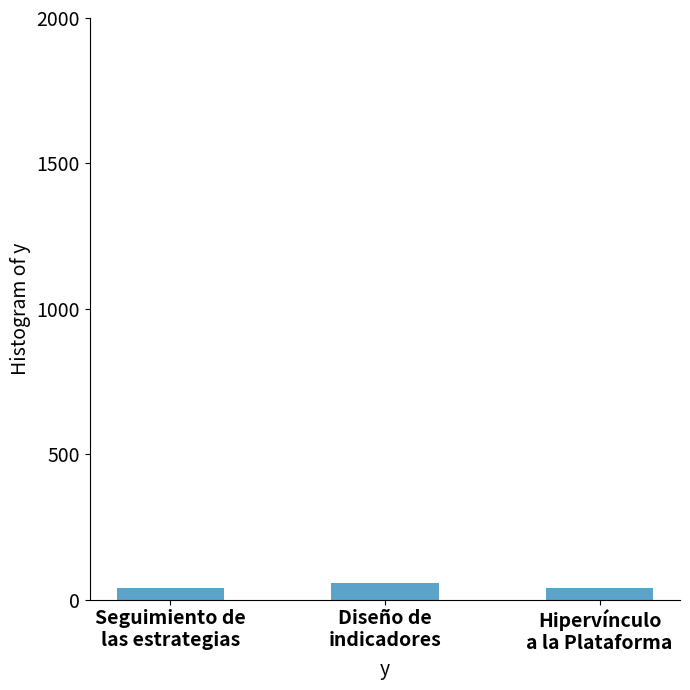

What is the maximum value shown in the chart?

56